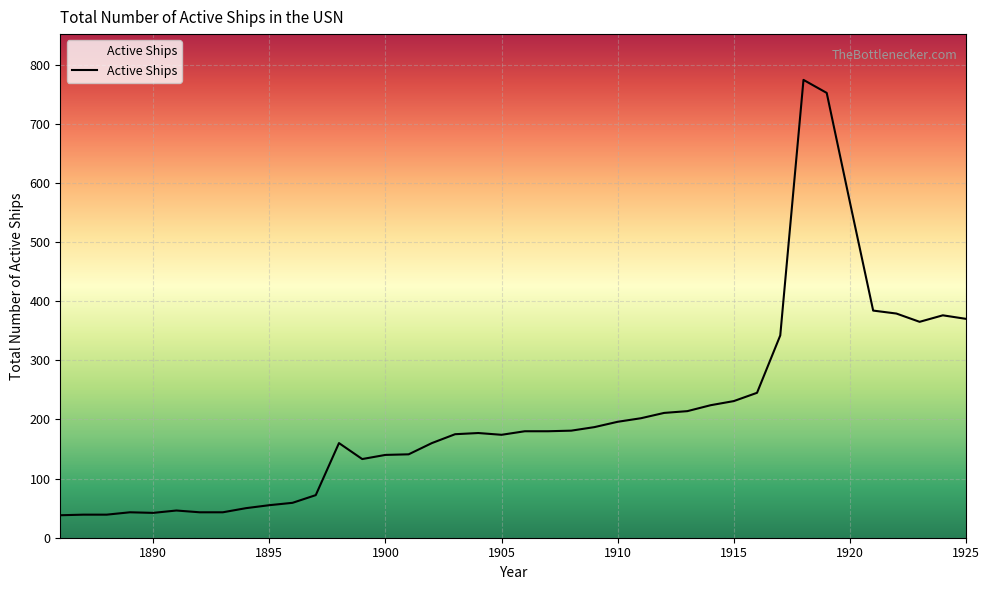

What is the difference between the maximum and minimum values?

736